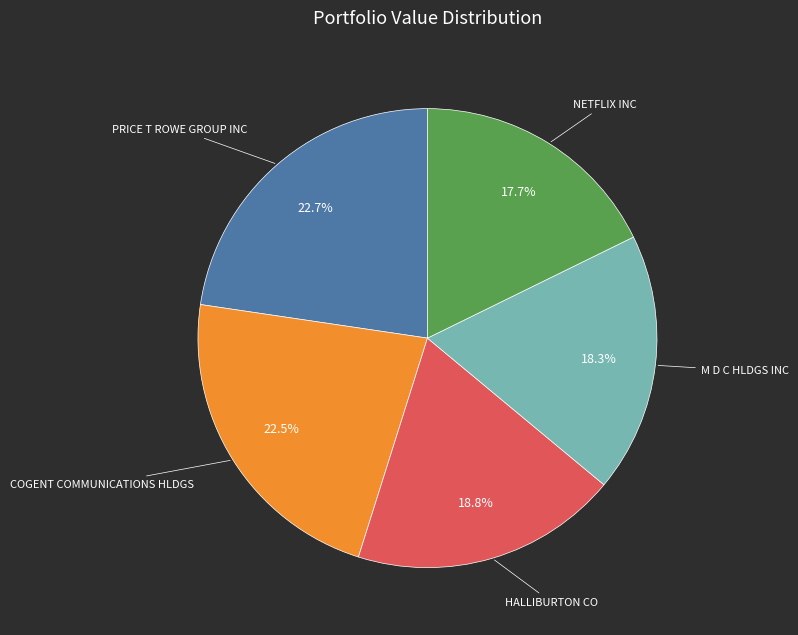

Is there a majority slice in this chart?

No